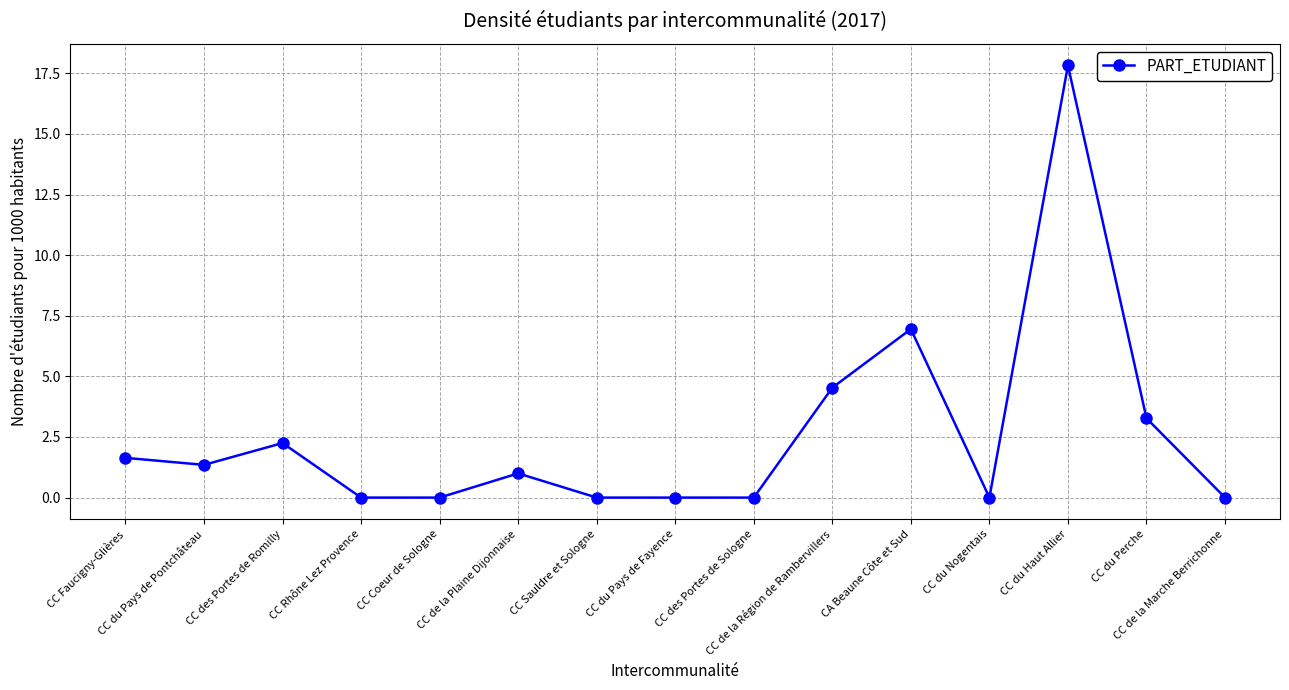

At which label is the value closest to 8?

CA Beaune Côte et Sud